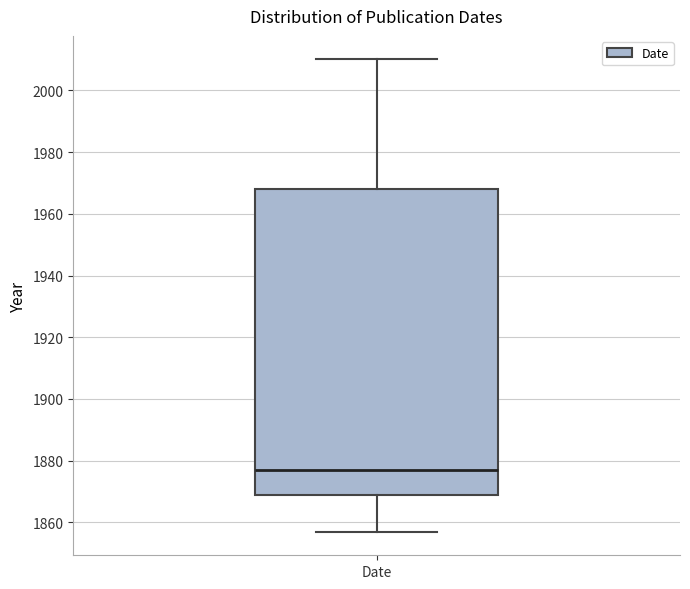

Read this box plot against the y-axis: the position of the median line, the range covered by the box, and the ends of both whiskers. The values are not printed on the chart, so give them approximately, as read against the axis.

median 1878, box 1870 to 1968, whiskers 1858 to 2010